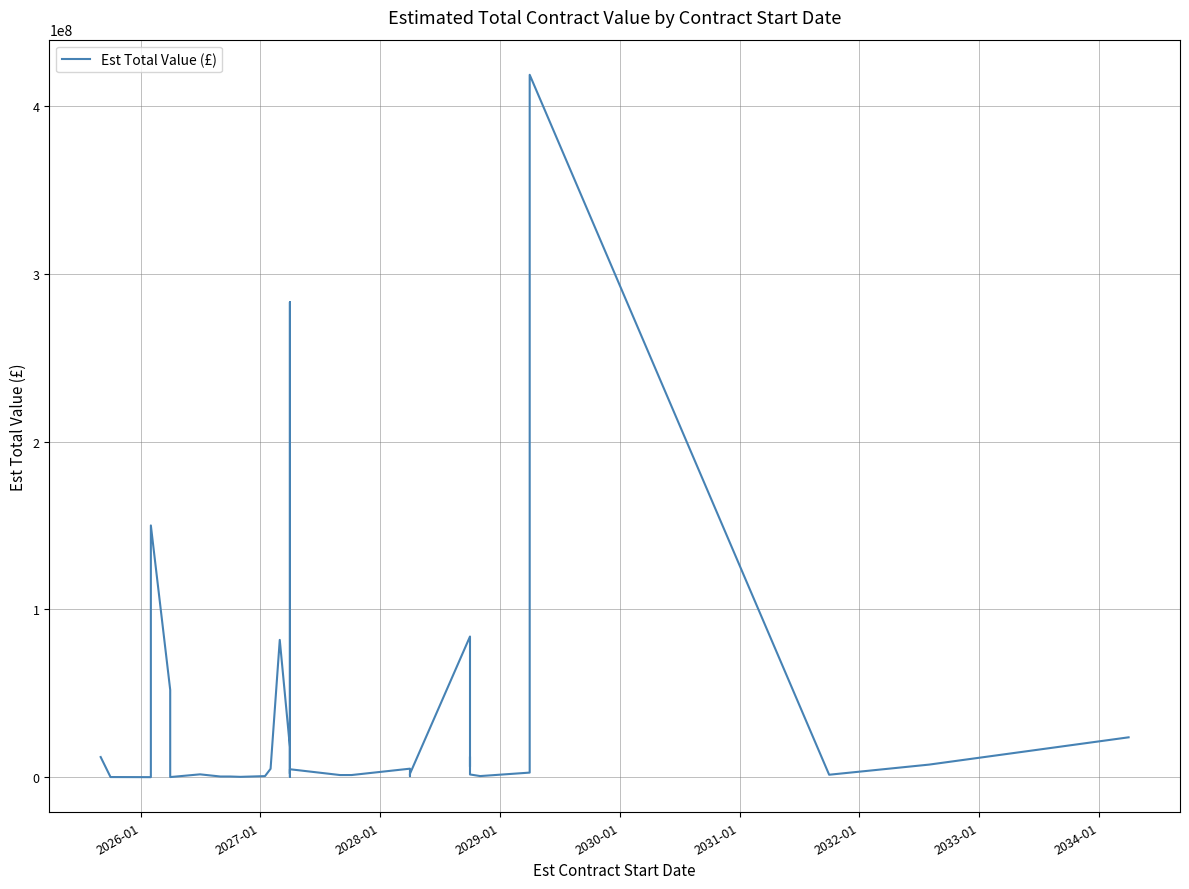

How many points are higher than both their immediate neighbors (excluding endpoints)?

10